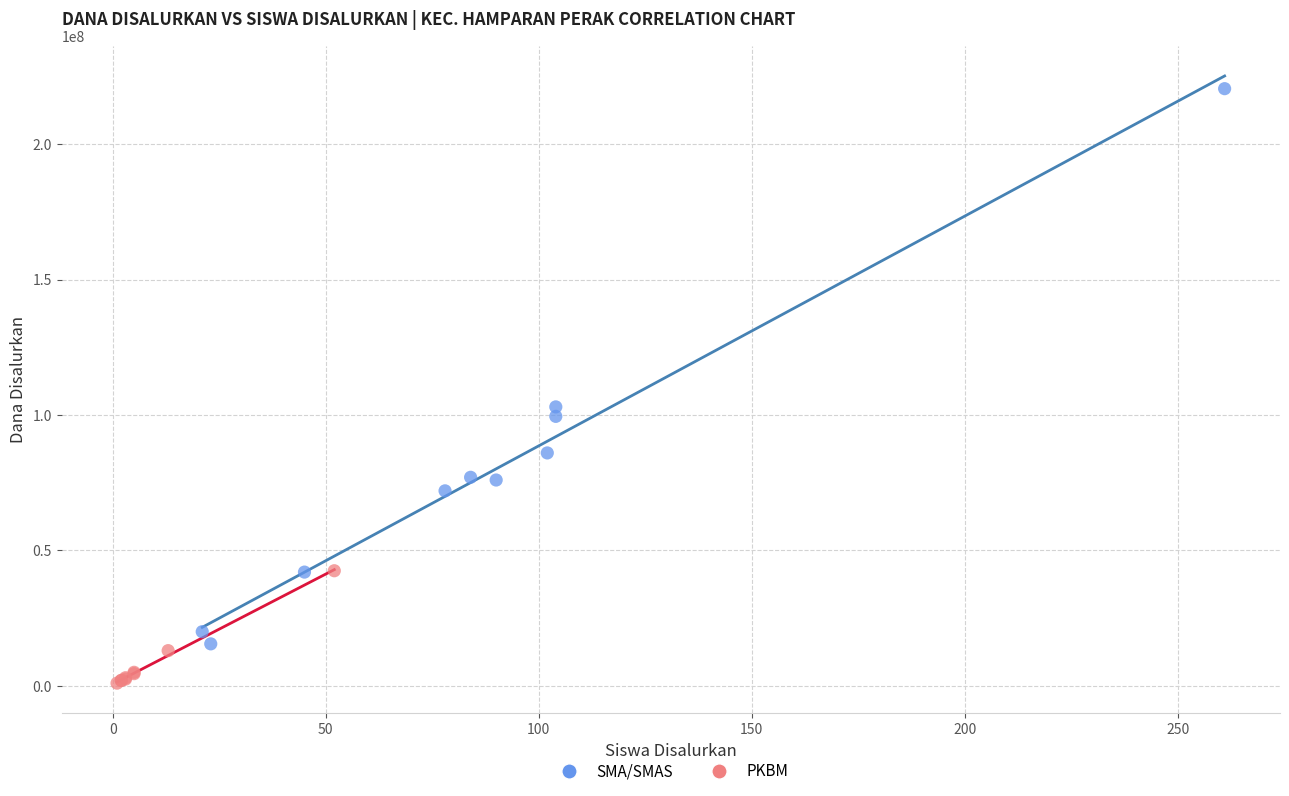

Which series contains the lowest Y value?

PKBM